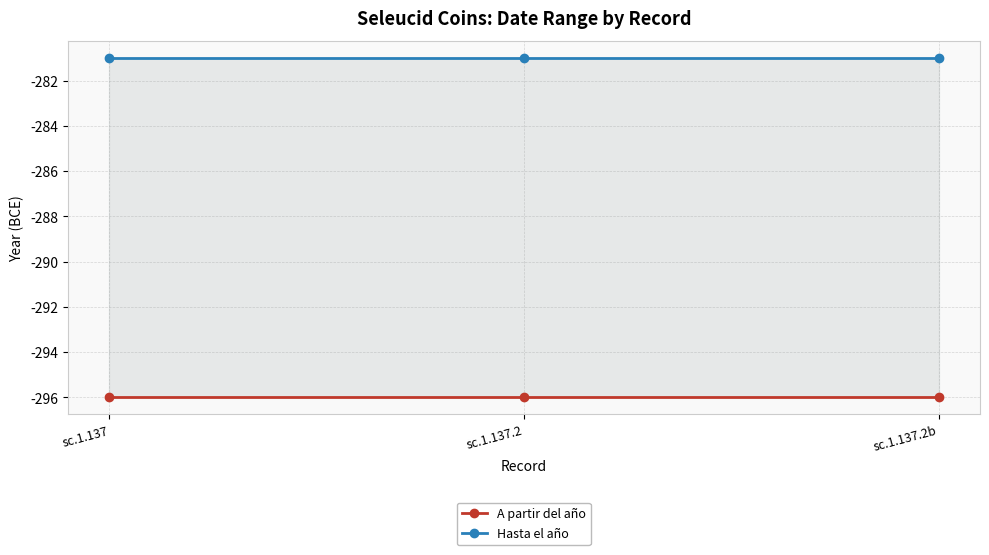

List the labels in order of Hasta el año value, largest first.

sc.1.137, sc.1.137.2, sc.1.137.2b